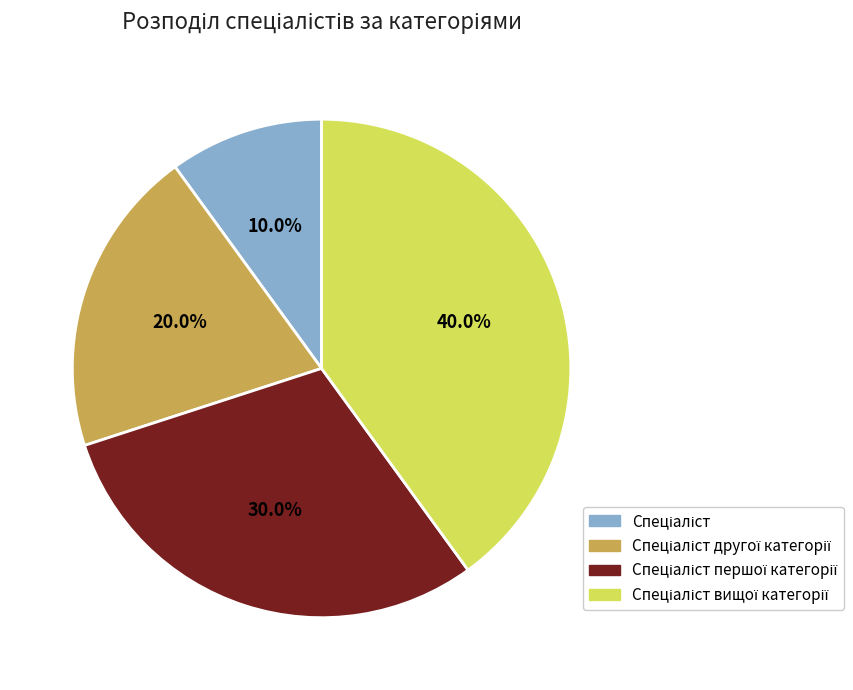

What percentage is the Спеціаліст вищої категорії slice, to the nearest percent?

40%